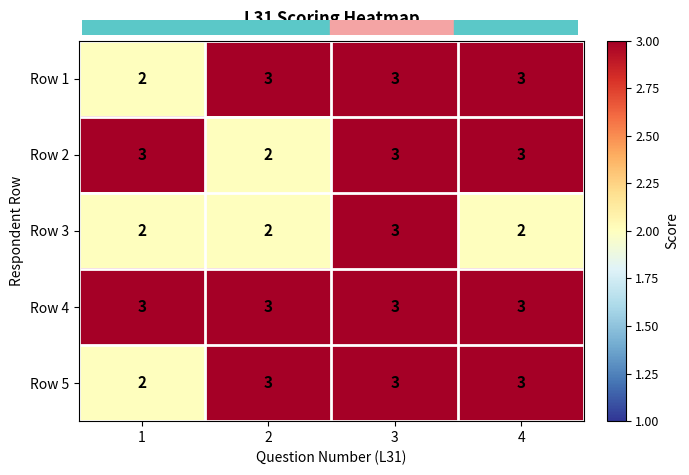

Which series has the largest total across all categories?

Row 4